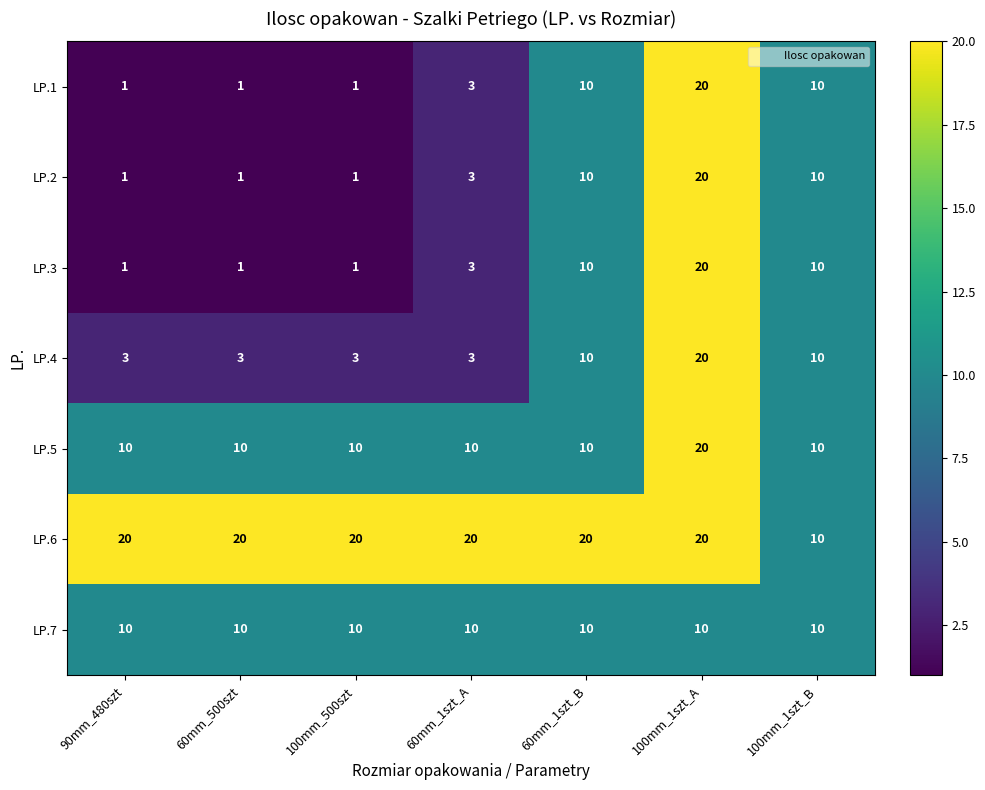

What is the approximate value of LP.6 at 60mm_1szt_A?

20